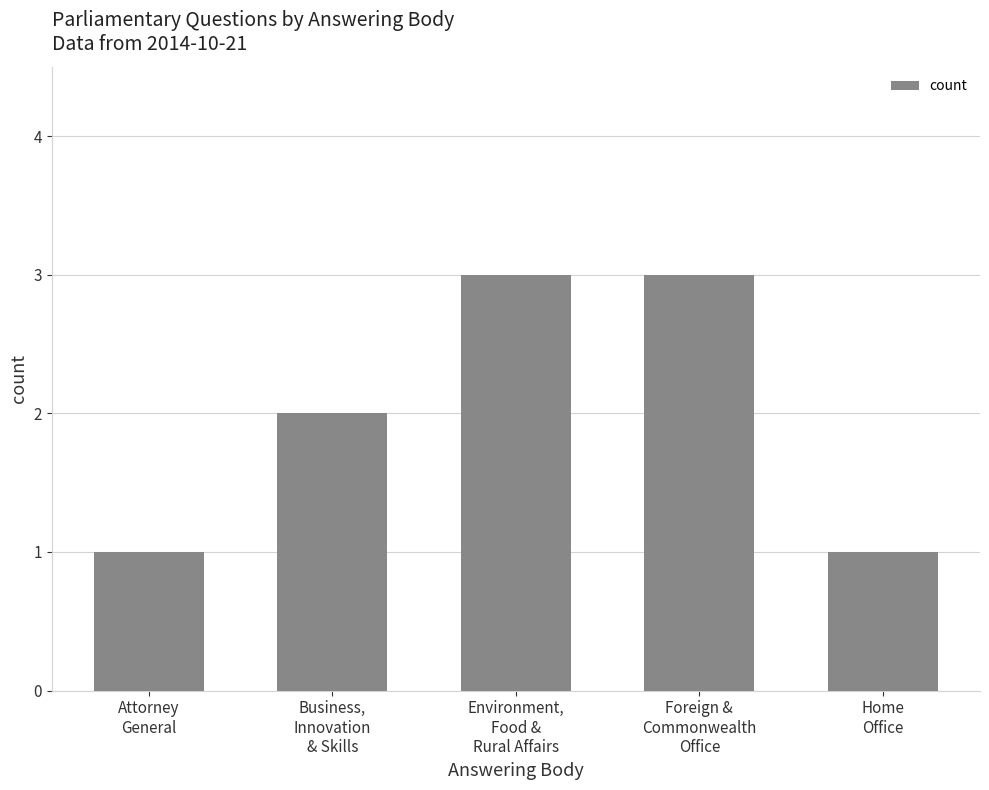

How many bars are there in total?

5